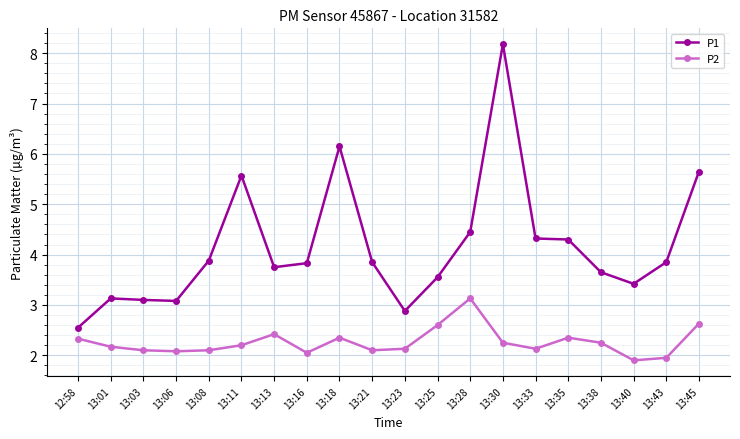

What is the sum of the P1 values at 13:21 and 13:28?

8.3